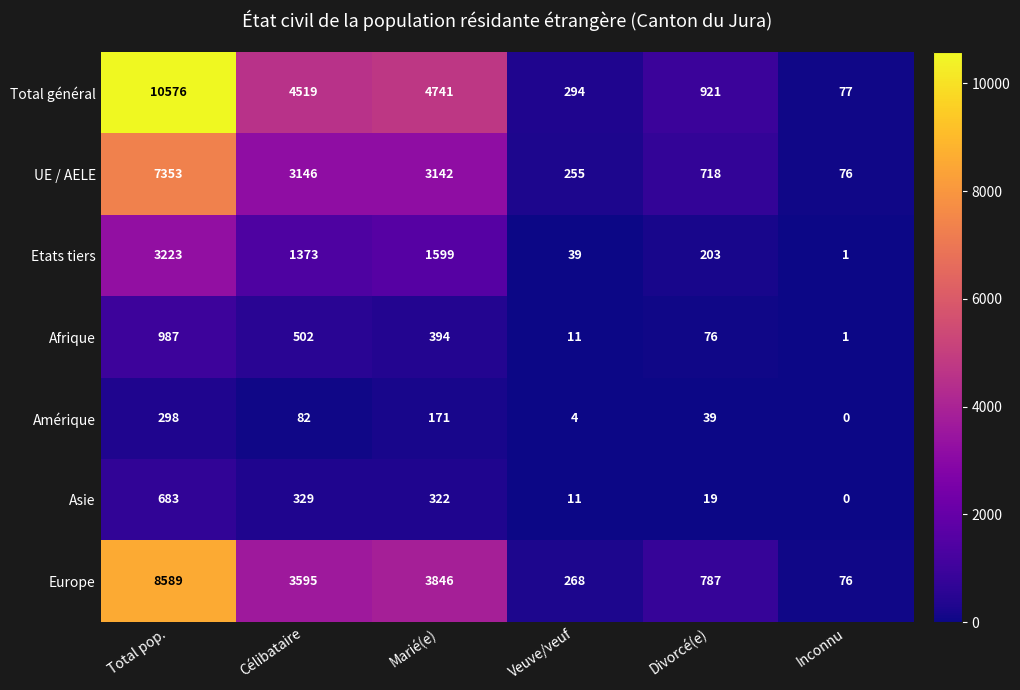

The value of Afrique at Total pop. is 1627. True or false?

False